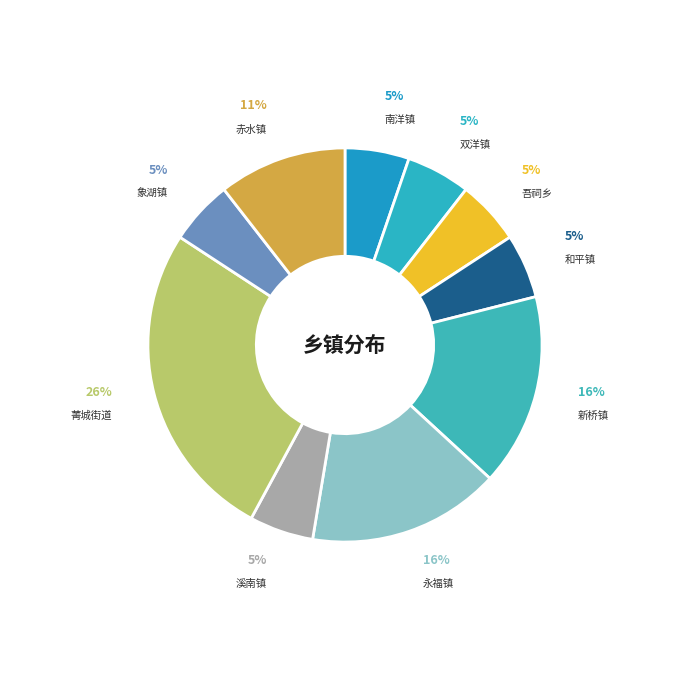

To the nearest percent, what is the average slice percentage?

10%